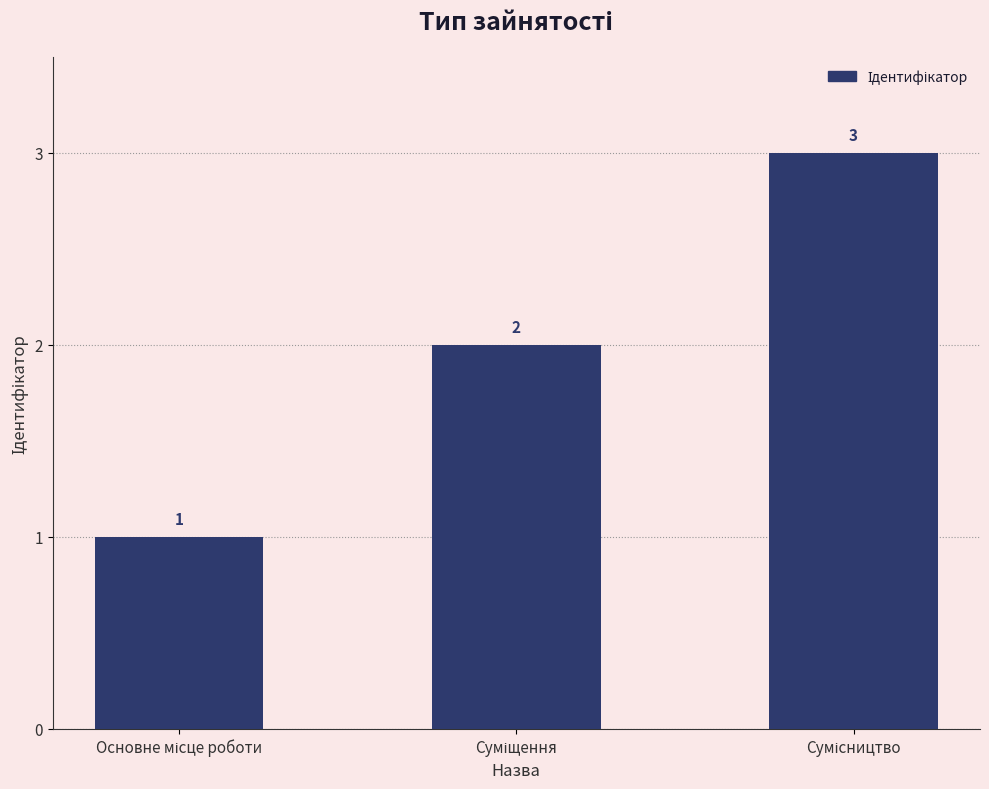

What is the value of the 1st bar from the left?

1